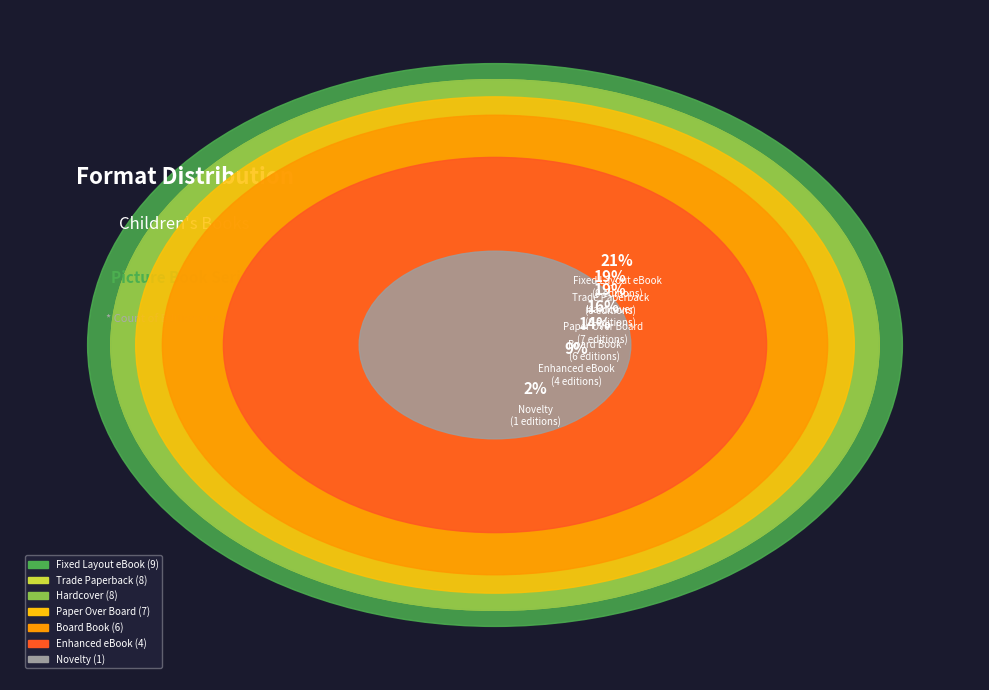

What percentage do Paper Over Board and Trade Paperback together represent?

34.9%